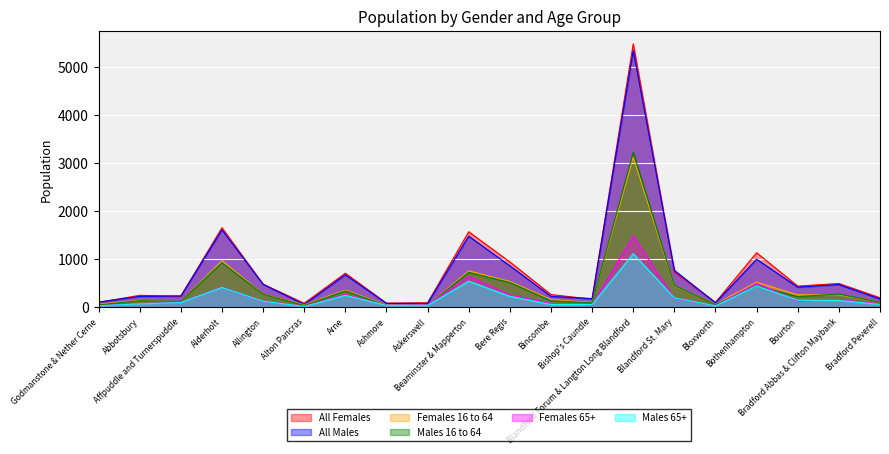

What is the minimum value for Females 16 to 64?

36